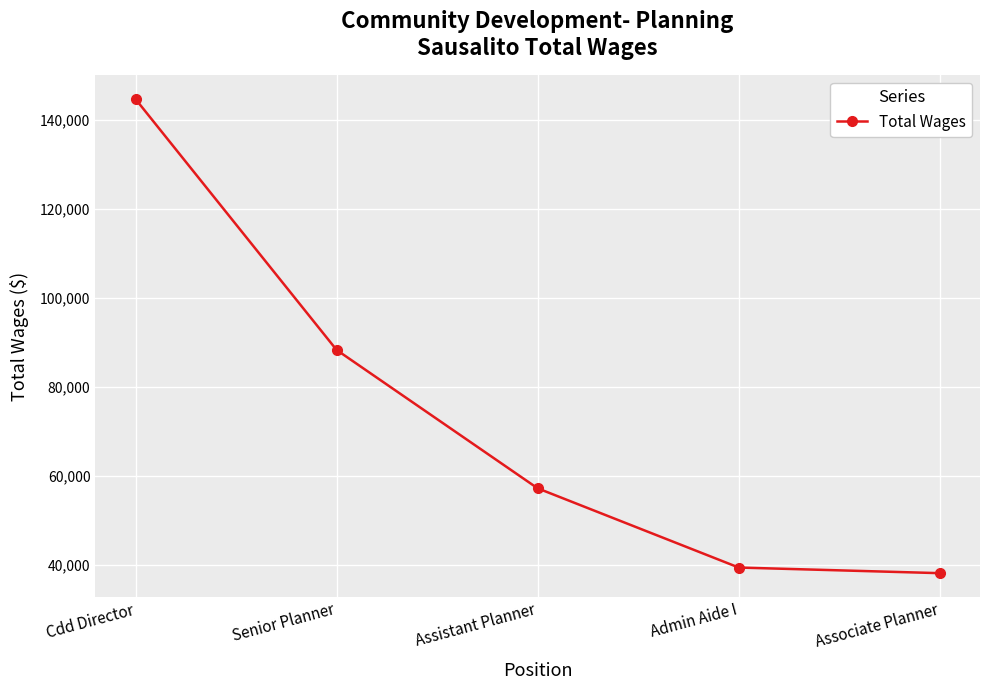

What is the change in value from Cdd Director to Associate Planner?

-106638